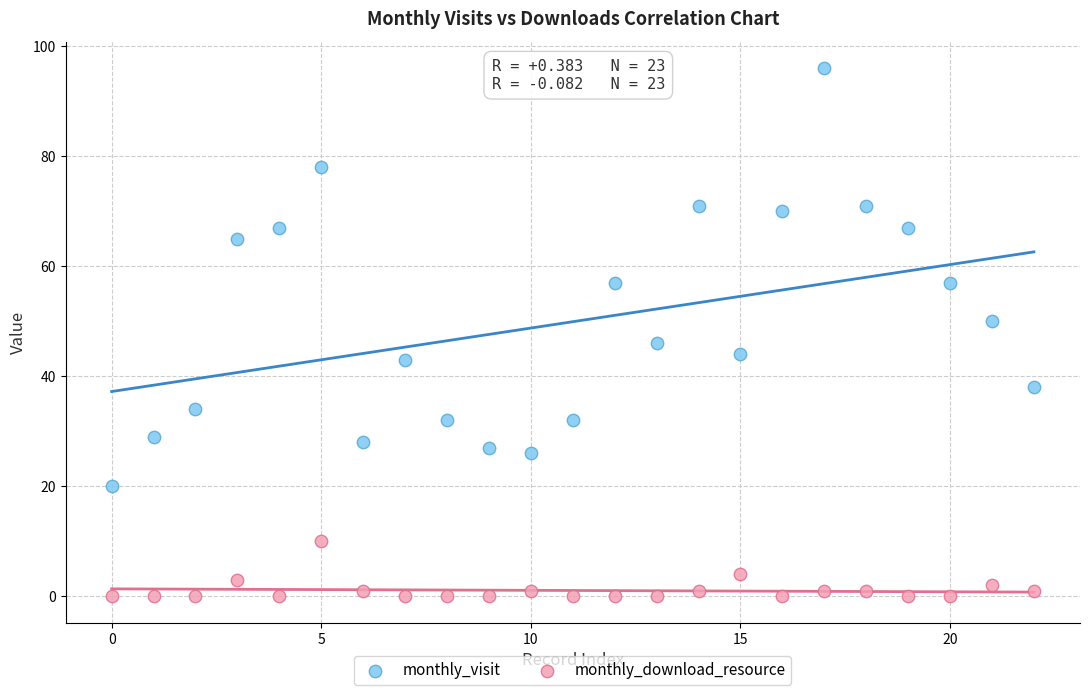

Which series has the widest spread of Y values?

monthly_visit